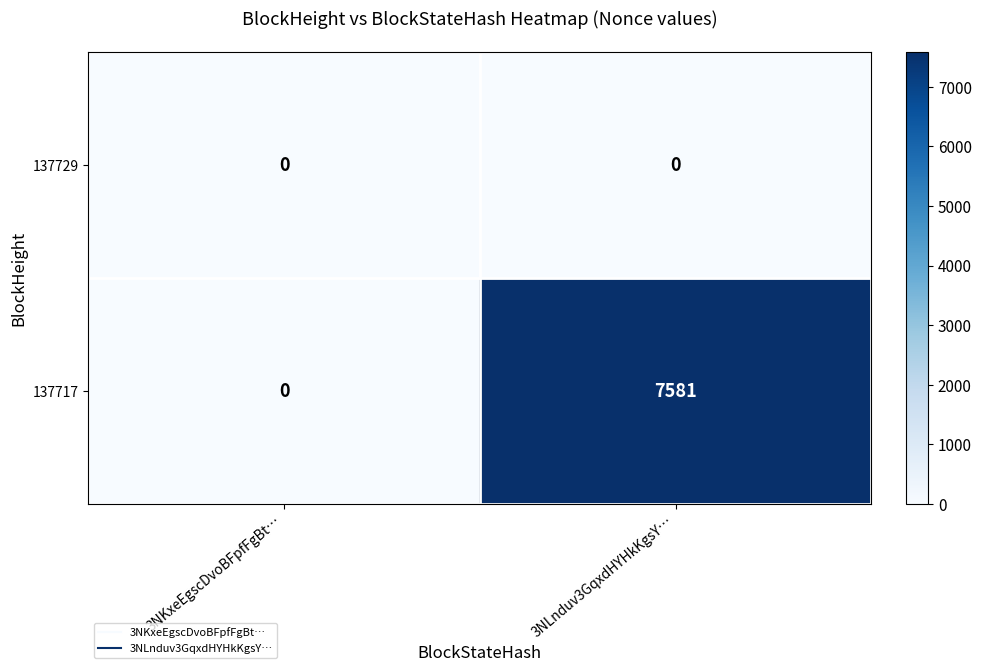

Which series has the largest total across all categories?

137717